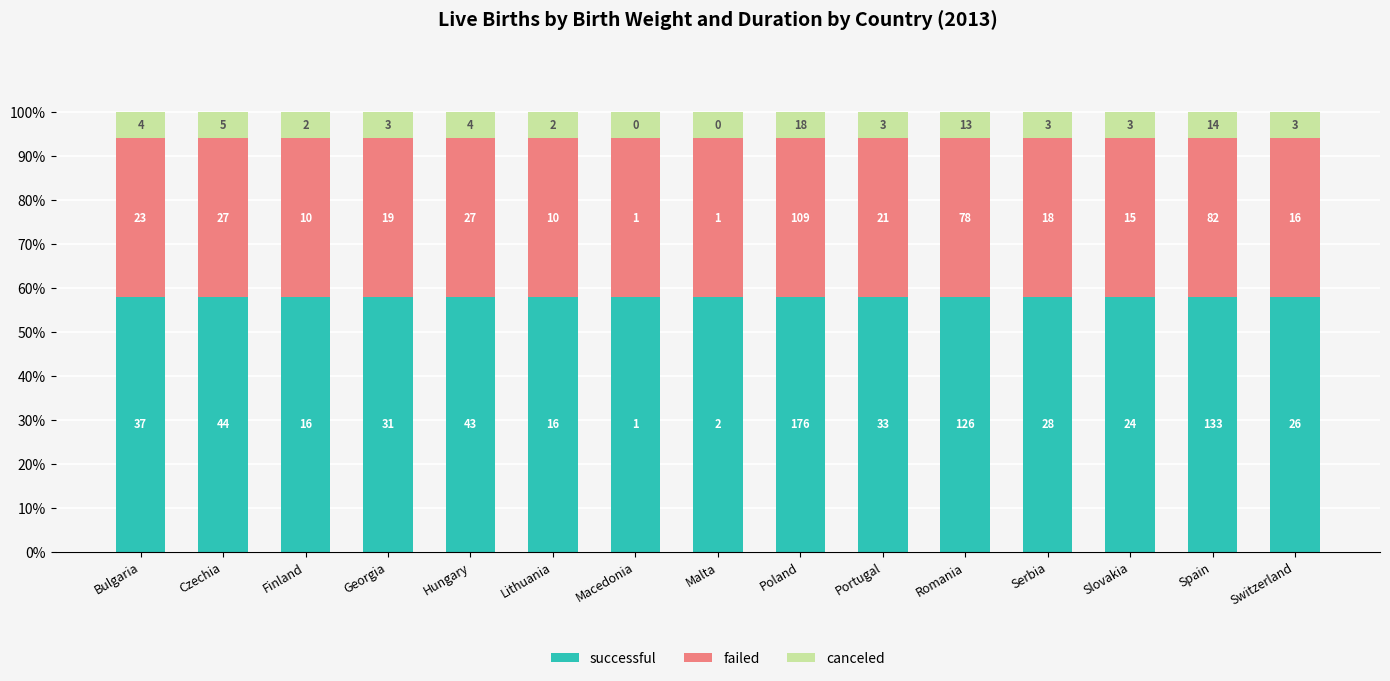

Is it true that successful equals 58.0 at Portugal?

True